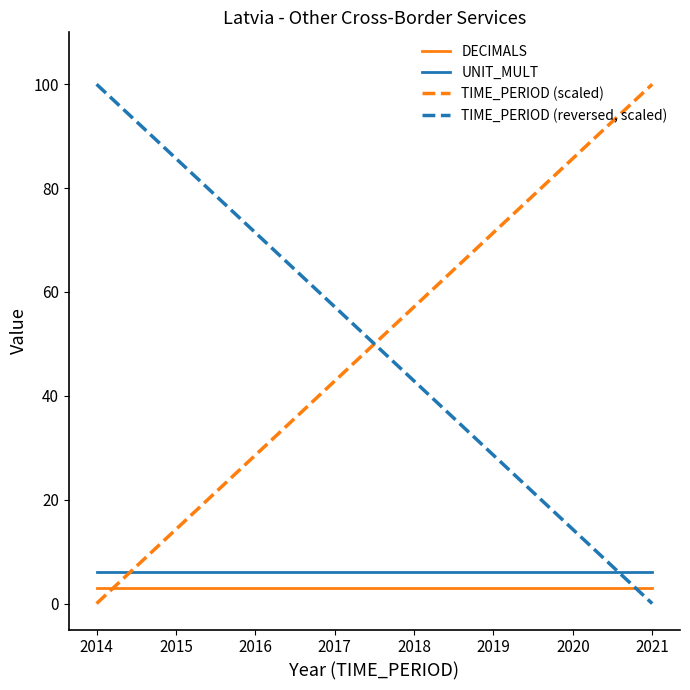

Reading right to left, what are all the values shown in this chart?

DECIMALS: 3.0	3.0	3.0	3.0	3.0	3.0	3.0	3.0
UNIT_MULT: 6.0	6.0	6.0	6.0	6.0	6.0	6.0	6.0
TIME_PERIOD (scaled): 100.0	85.7	71.4	57.1	42.9	28.6	14.3	0.0
TIME_PERIOD (reversed, scaled): 0.0	14.3	28.6	42.9	57.1	71.4	85.7	100.0